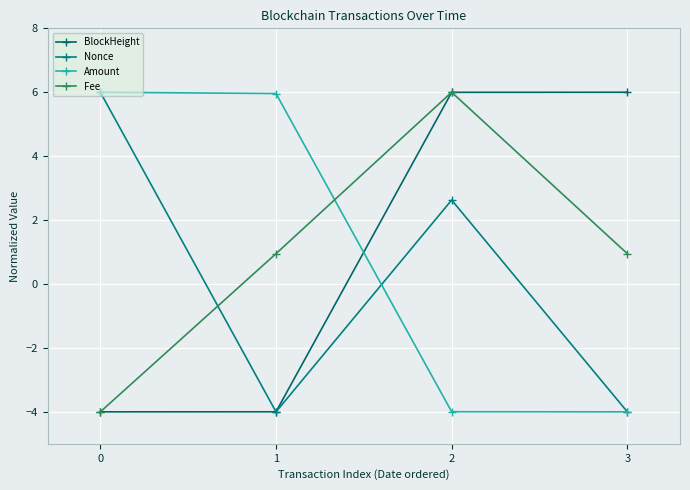

Does the chart have visible grid lines?

Yes